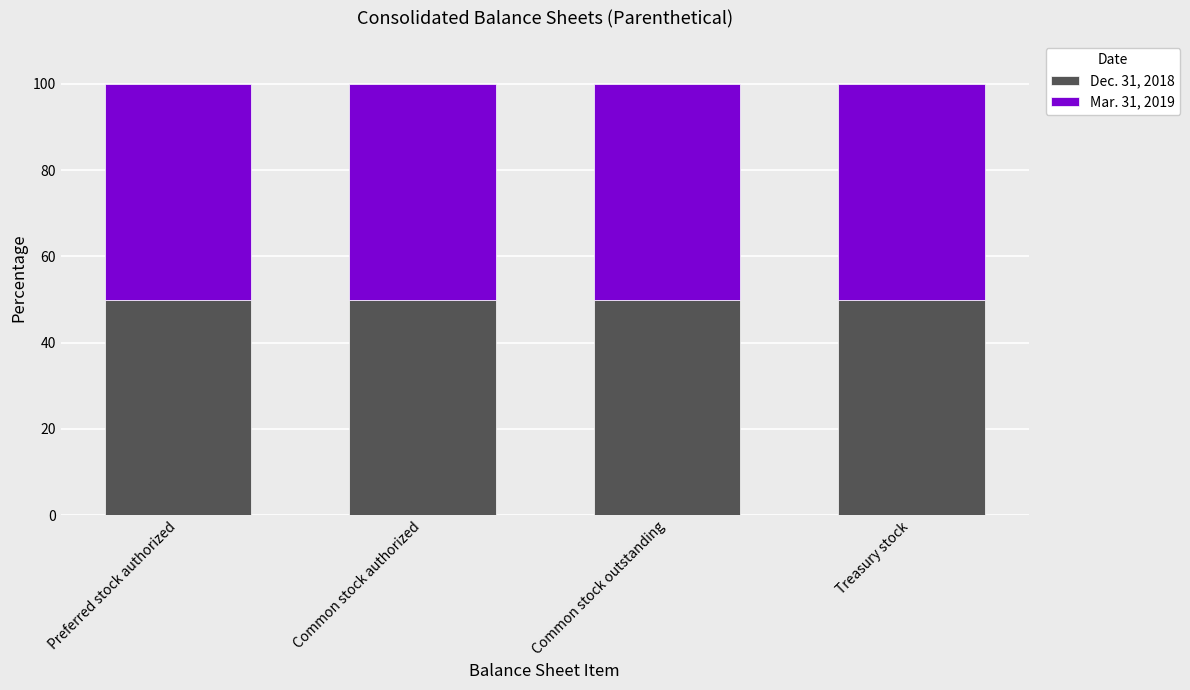

The value of Dec. 31, 2018 at Treasury stock is 50.0. True or false?

True